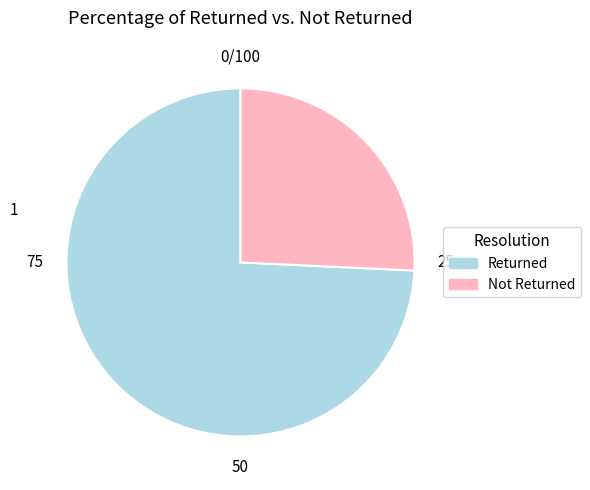

Do Returned and Not Returned together represent more than half of the pie?

Yes